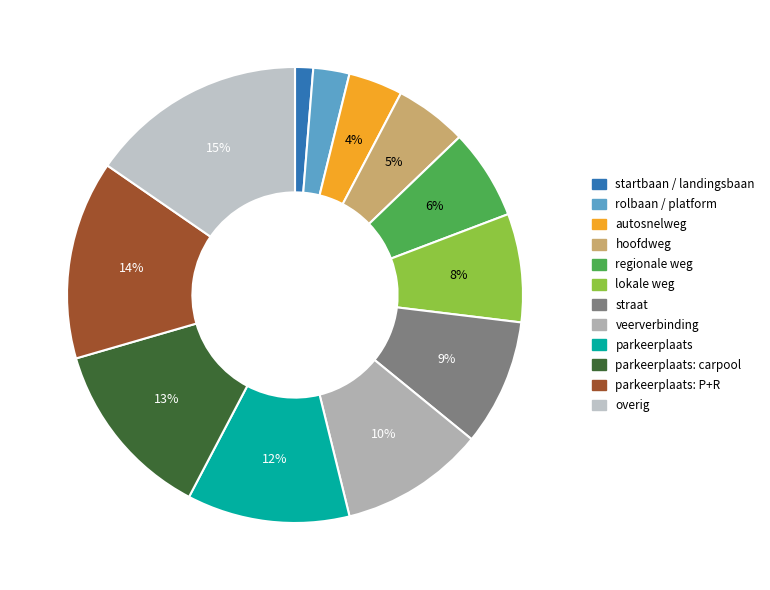

Count the number of slices in the pie.

12